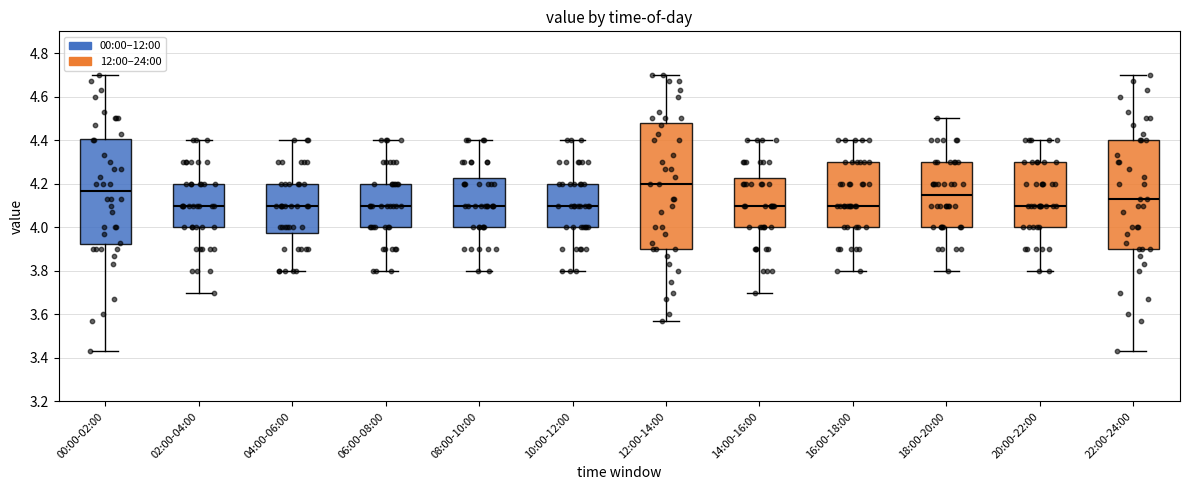

Which box's median line is the highest?

12:00-14:00